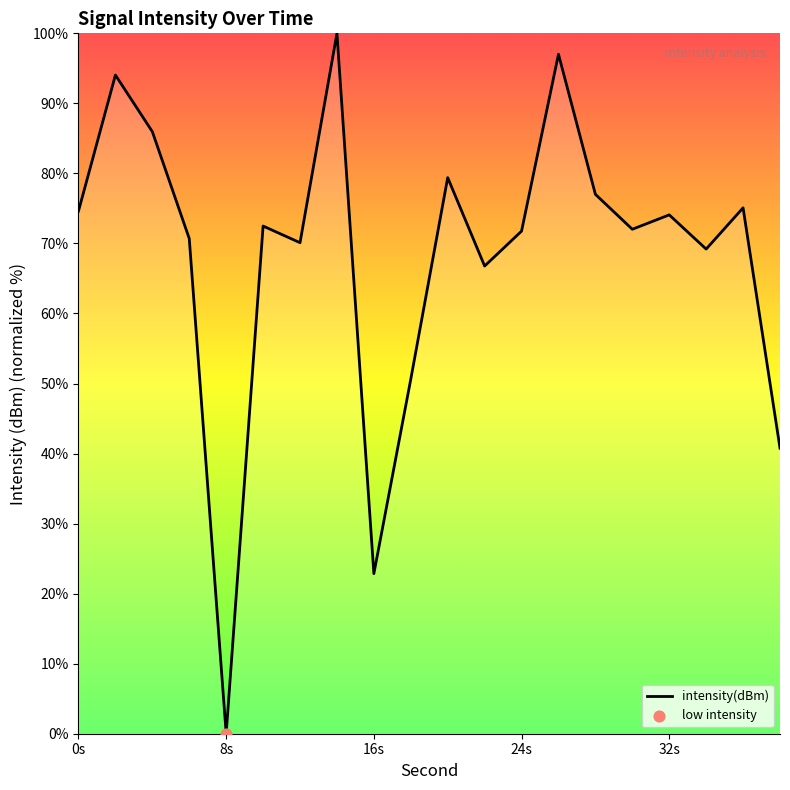

What is the difference between the maximum and minimum values?

100.0